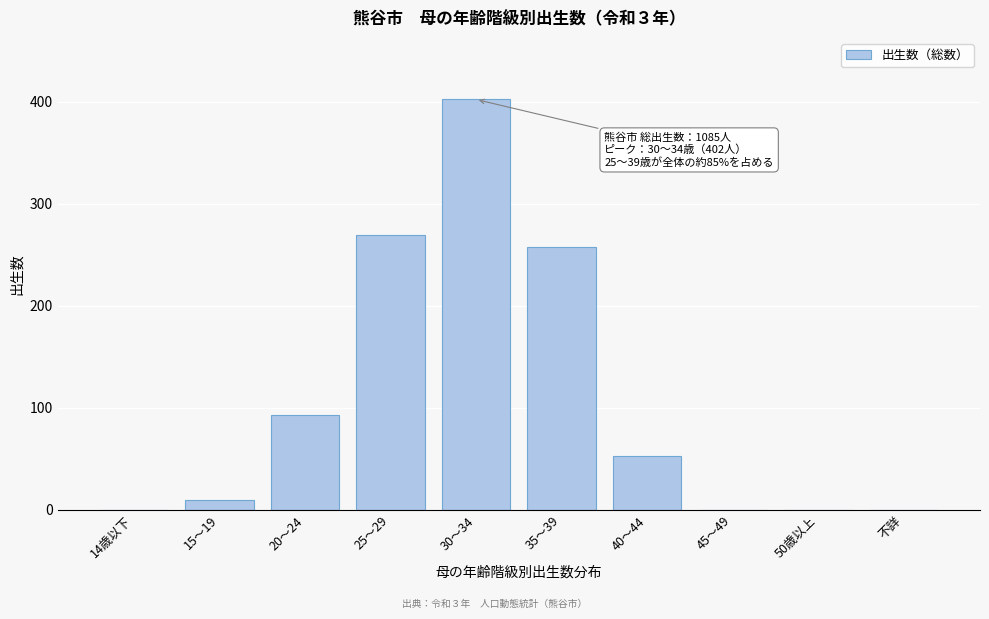

Reading left to right, extract all data points from this chart.

14歳以下=0	15～19=10	20～24=93	25～29=269	30～34=402	35～39=258	40～44=53	45～49=0	50歳以上=0	不詳=0